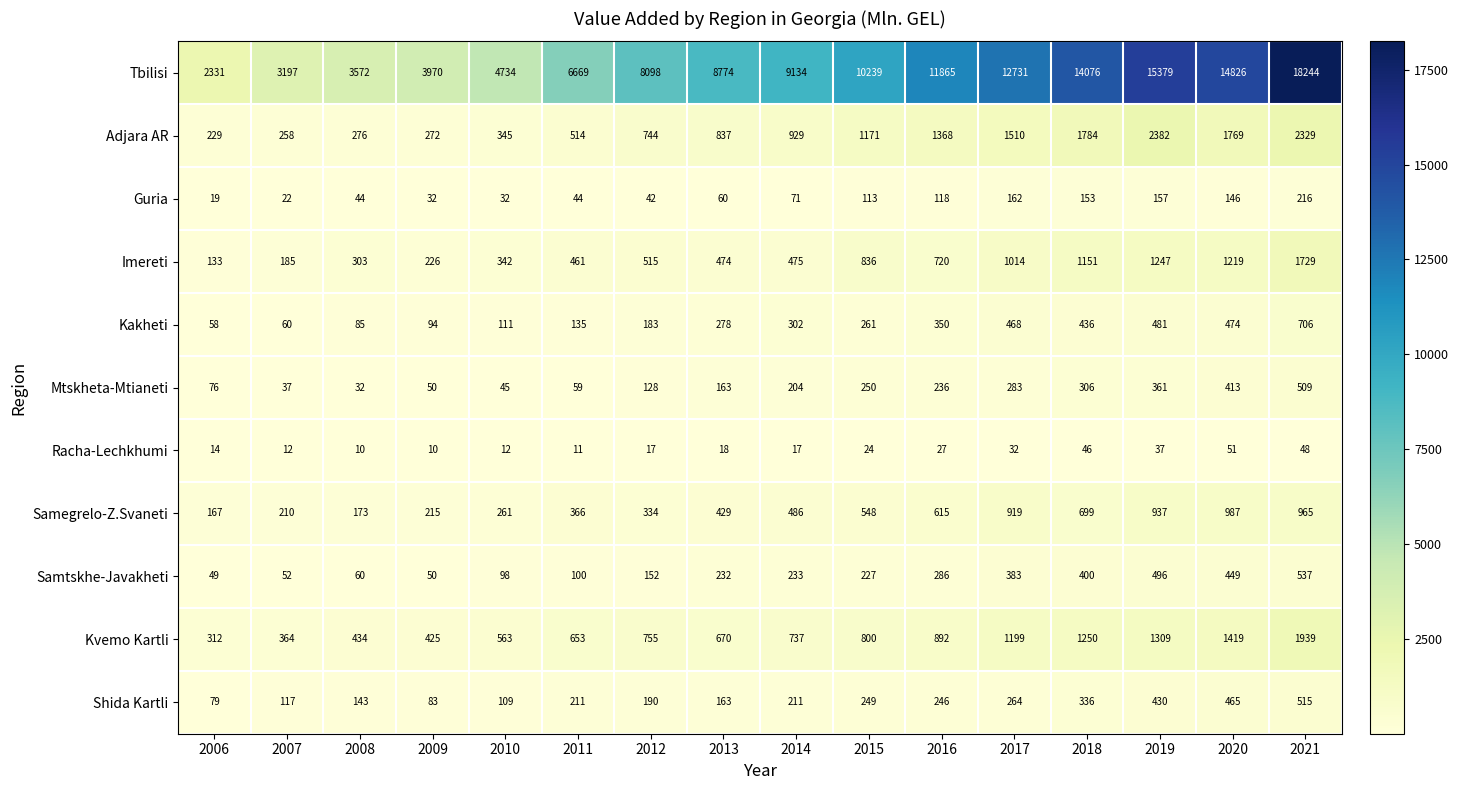

What is the difference between the second highest and minimum values in the Mtskheta-Mtianeti series?

381